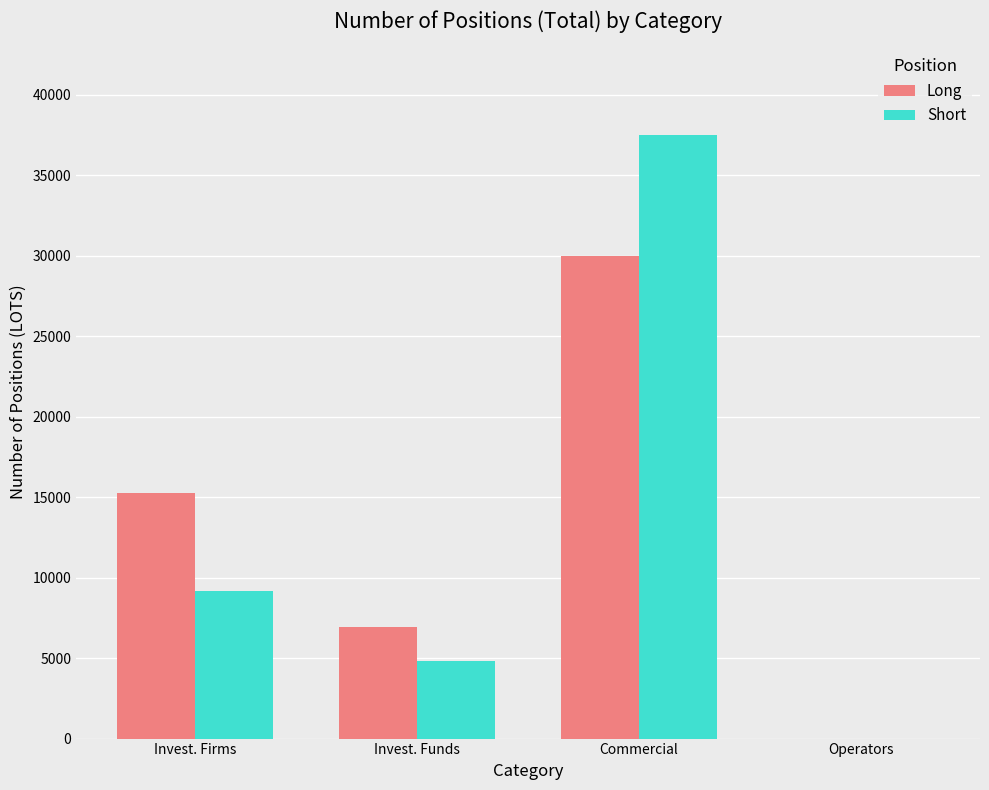

What is the maximum value shown in the chart?

37504.6